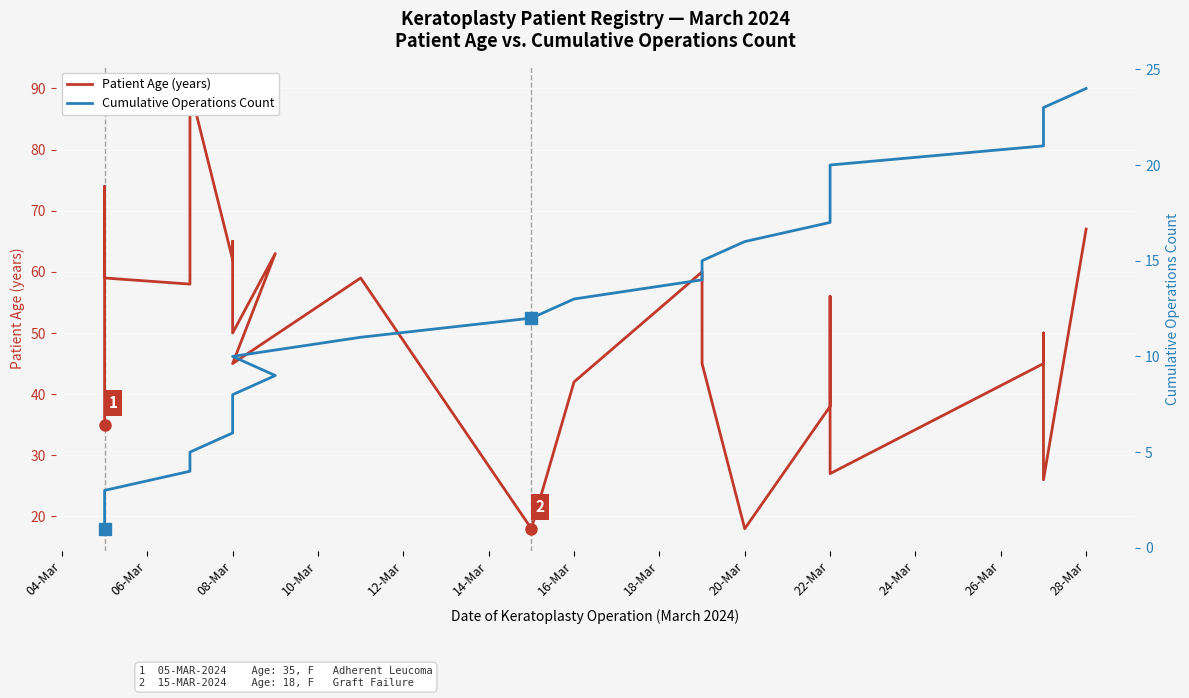

The Cumulative Operations Count series shows 9 at 08-Mar. True or false?

False